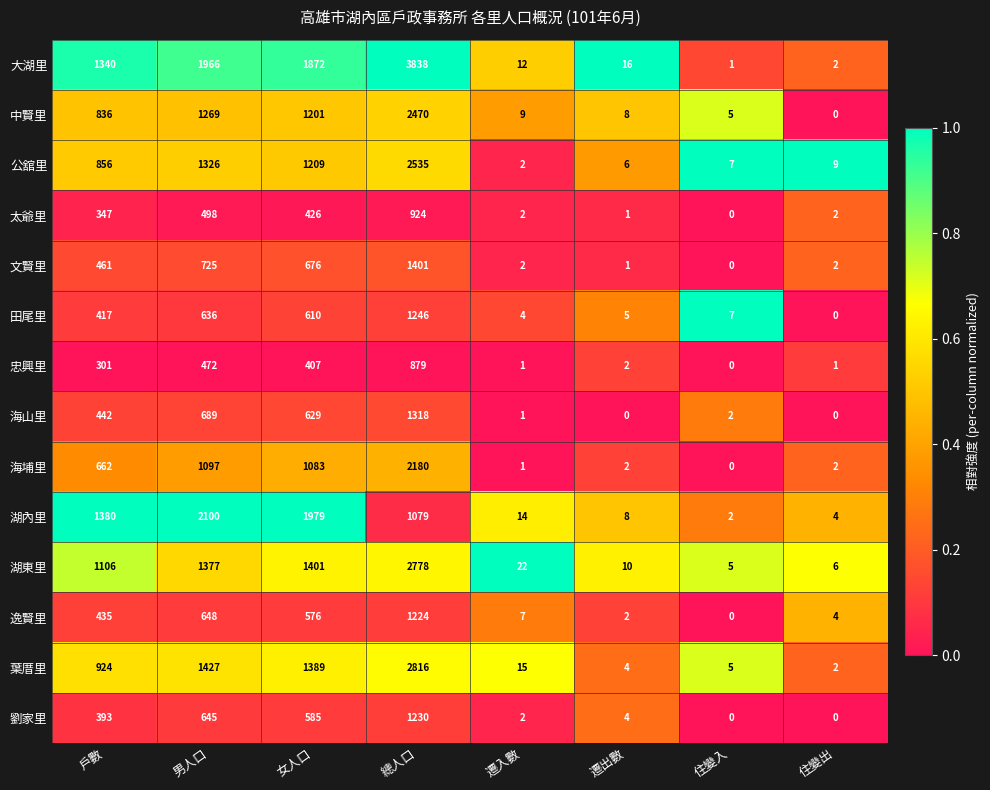

What is the difference between the 海埔里 values at 總人口 and 住變入?

2180